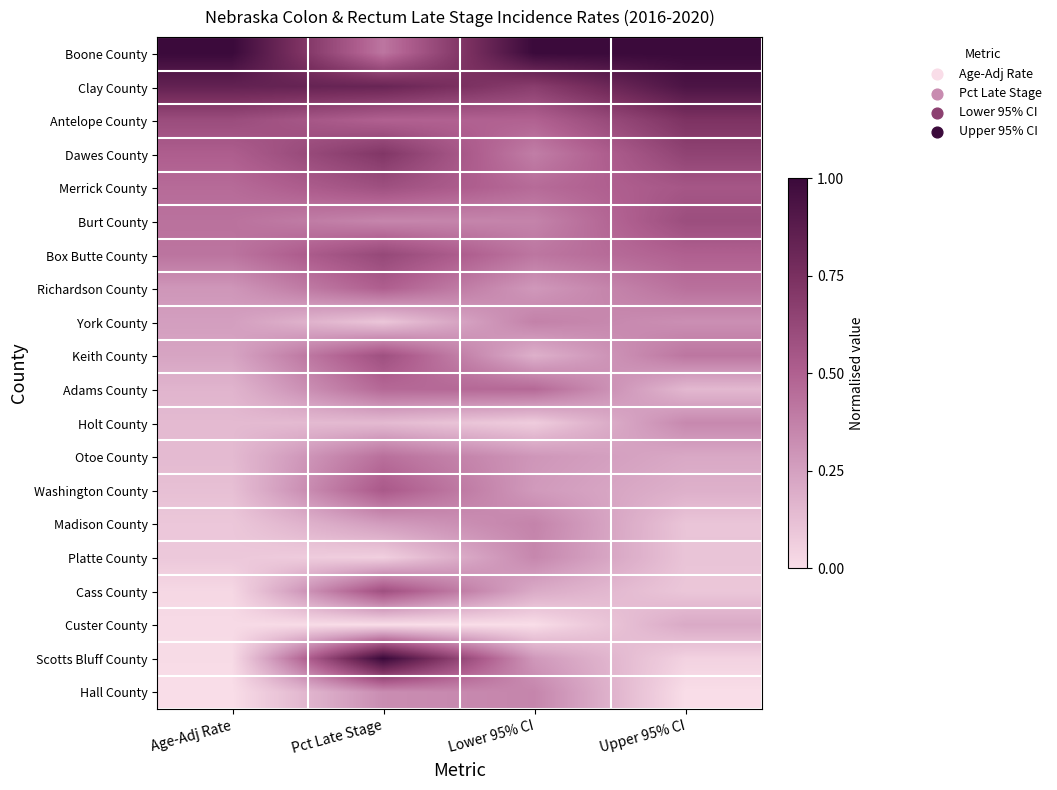

Rank the series at Age-Adj Rate from highest to lowest value.

Boone County, Clay County, Antelope County, Dawes County, Merrick County, Burt County, Box Butte County, Richardson County, York County, Keith County, Adams County, Holt County, Otoe County, Washington County, Madison County, Platte County, Cass County, Custer County, Scotts Bluff County, Hall County